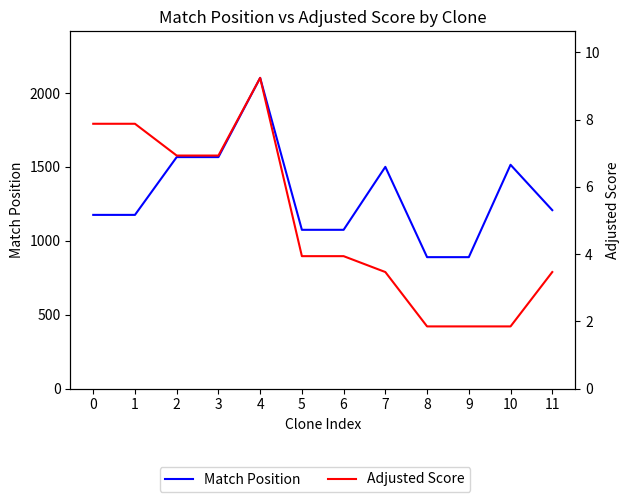

Which series has the largest range (max minus min)?

Match Position